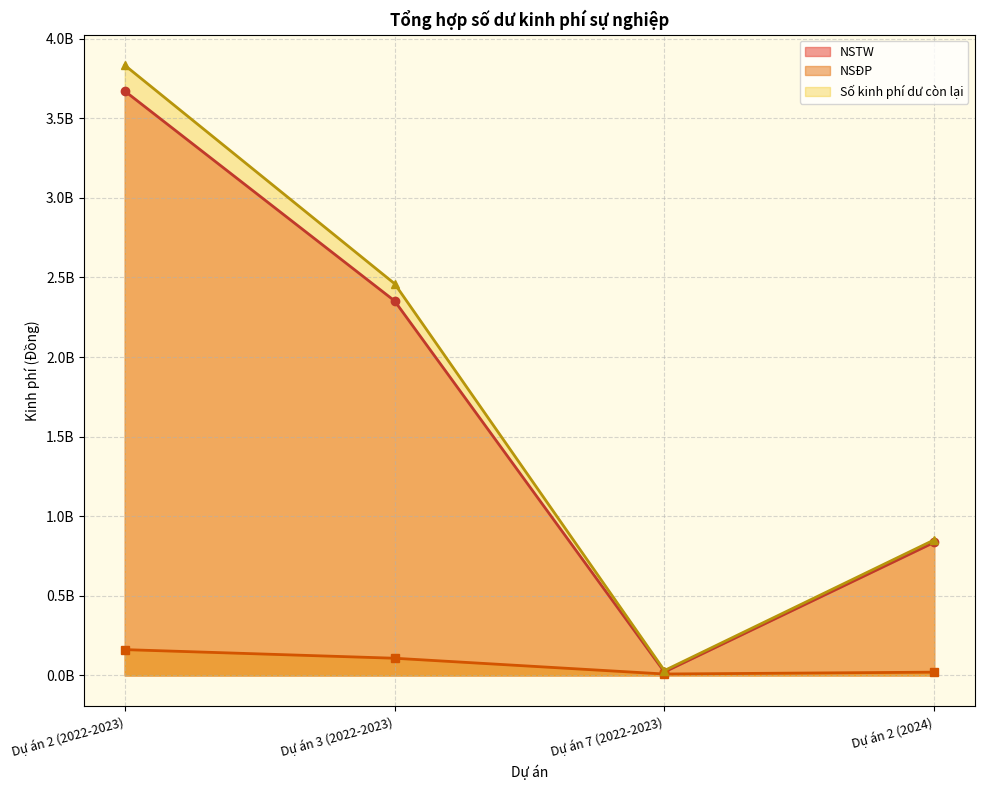

In NSĐP, how many points are lower than both neighbors (excluding endpoints)?

1